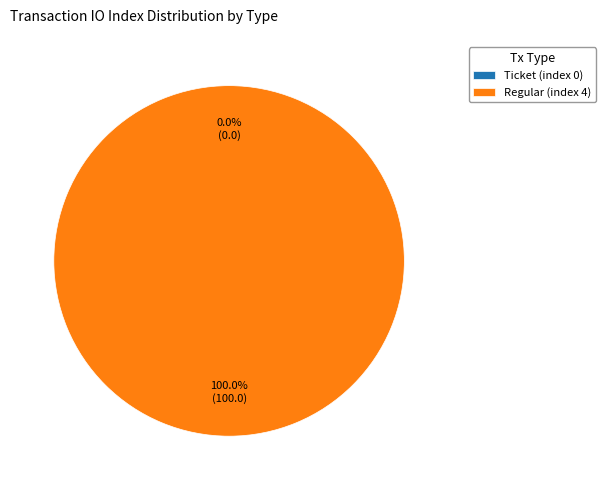

To the nearest percent, what is the difference between the largest and smallest slice percentages?

100%